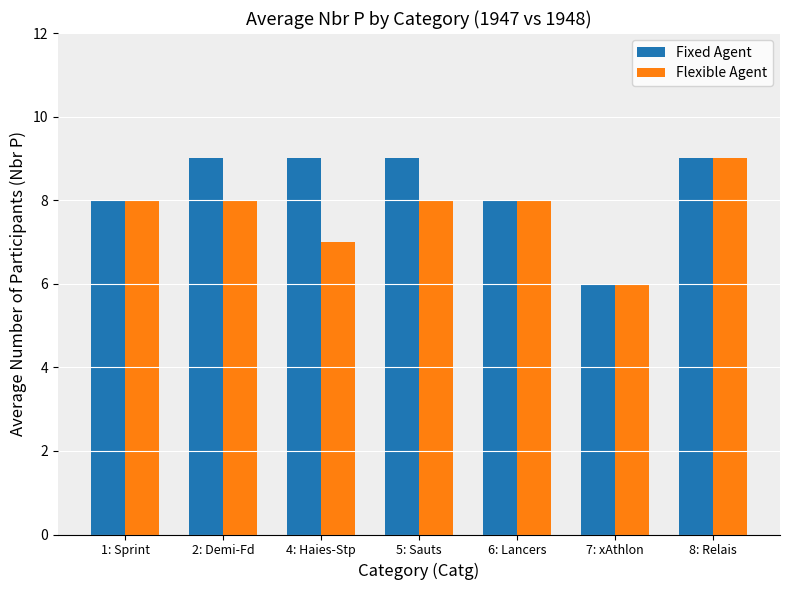

Rank the series by their average value, from lowest to highest.

Flexible Agent, Fixed Agent